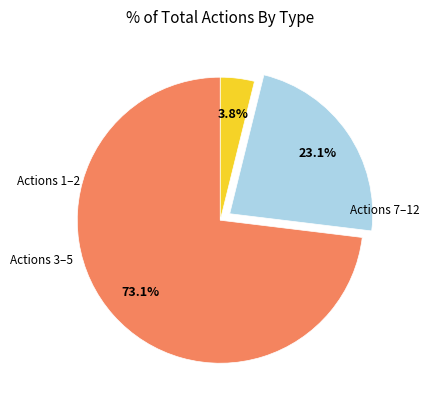

Is there any slice that represents more than half of the pie?

Yes